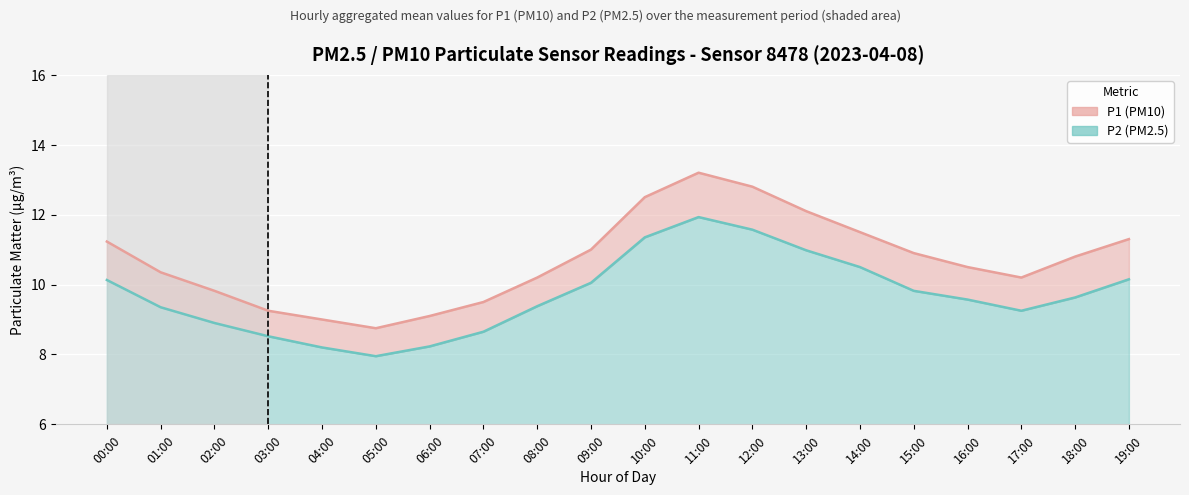

Which series has the largest range (max minus min)?

P1 (PM10)